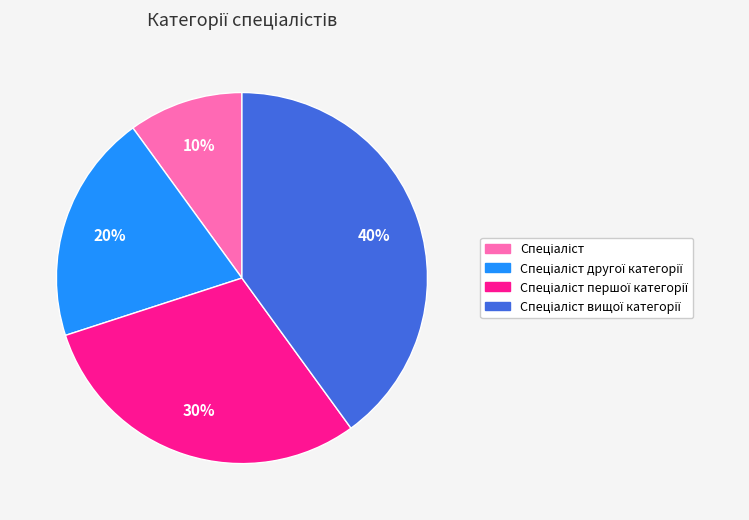

To the nearest percent, what is the difference between the largest and smallest slice percentages?

30%